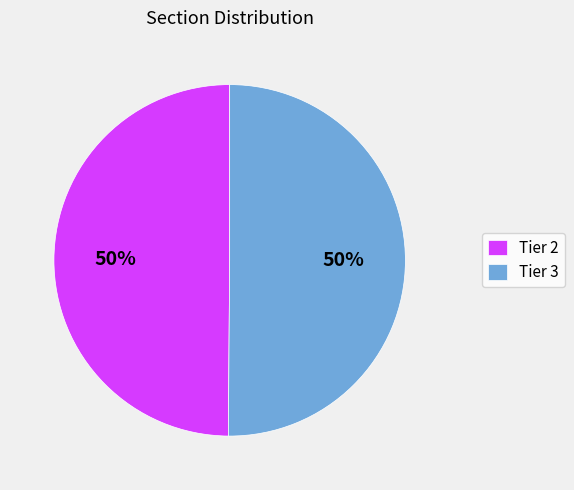

The Tier 2 slice represents 50% of the pie. True or false?

True